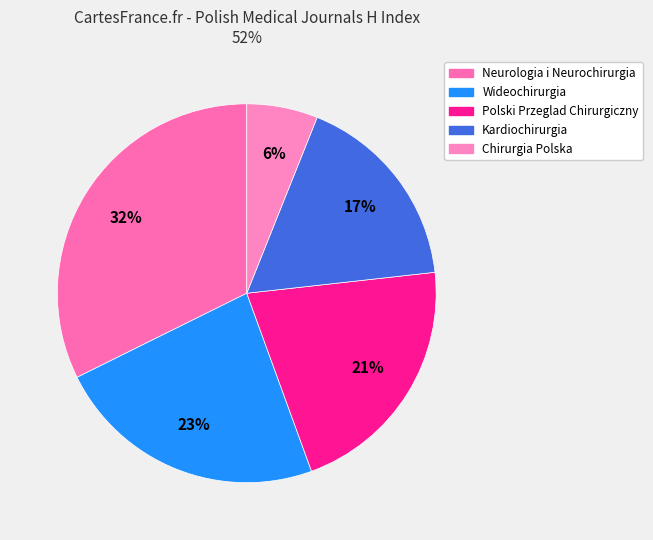

What portion of the pie excludes Chirurgia Polska?

93.9%